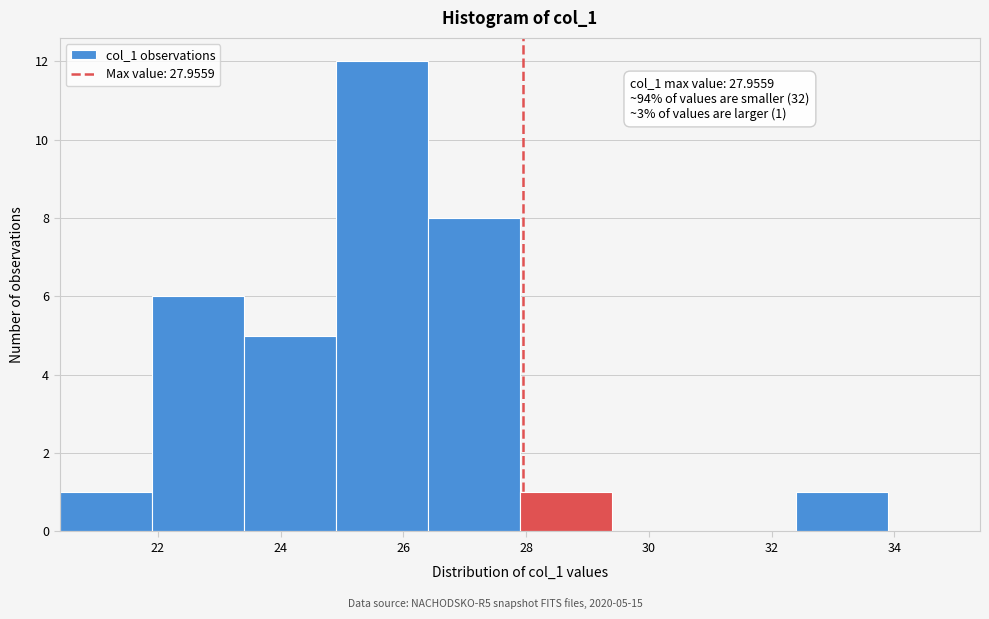

Which range on the x-axis has the tallest bar?

24.8 to 26.4